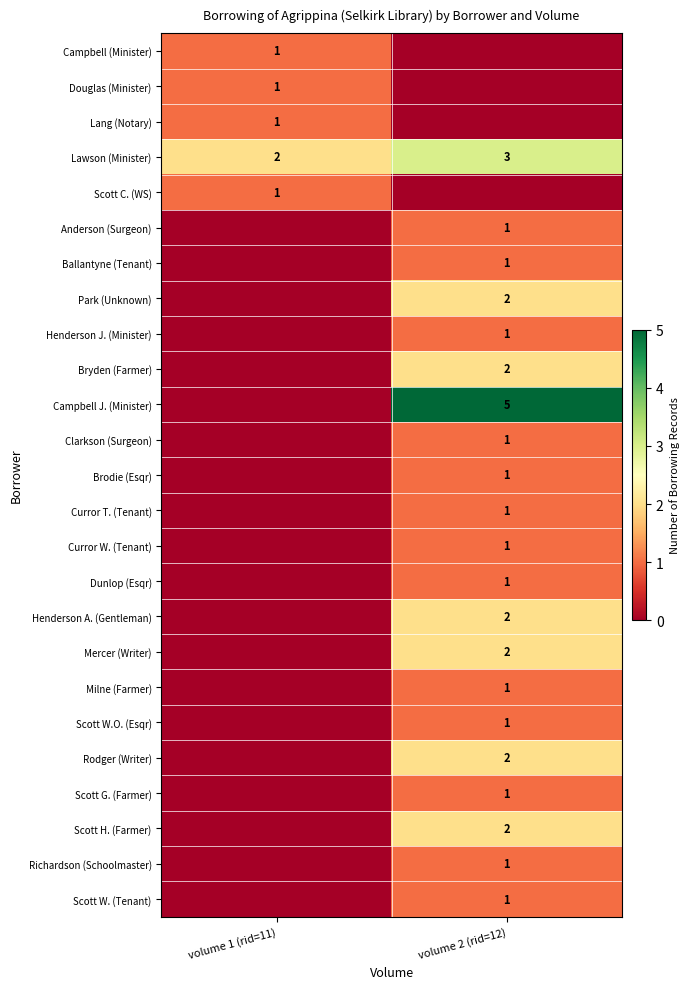

The Milne (Farmer) series shows 1 at volume 2 (rid=12). True or false?

True